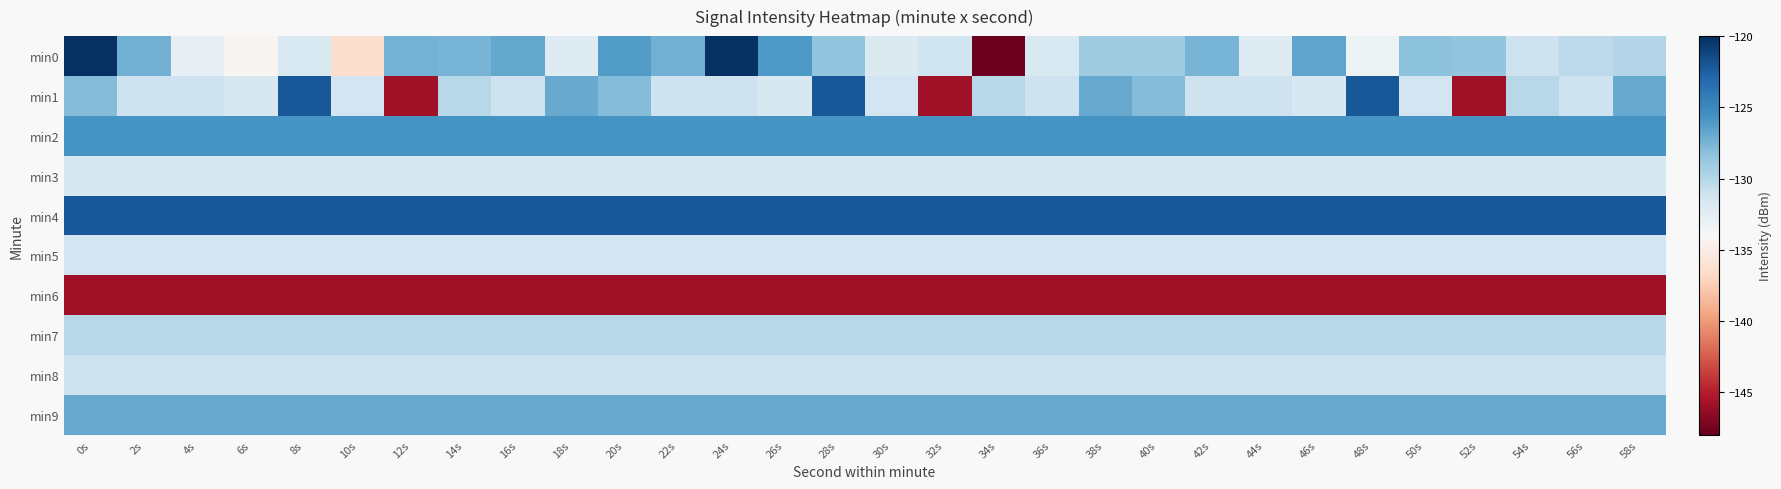

What is the difference between the highest and lowest values at 8s?

23.7